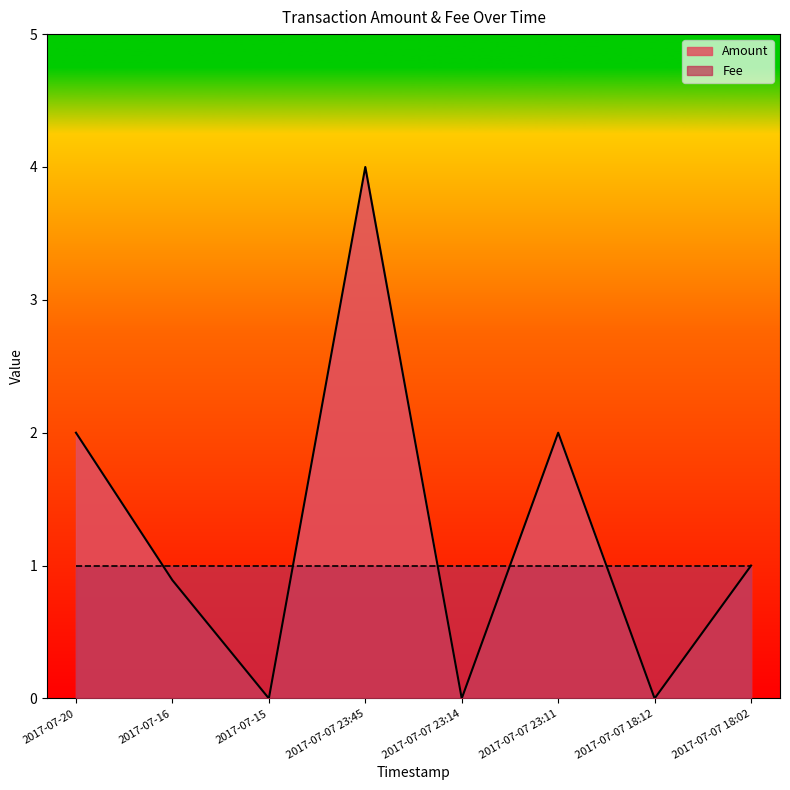

Reading right to left, what are all the values shown in this chart?

2017-07-07 18:02=1.0	2017-07-07 18:12=0.0	2017-07-07 23:11=2.0	2017-07-07 23:14=0.0	2017-07-07 23:45=4.0	2017-07-15=0.0	2017-07-16=0.9	2017-07-20=2.0